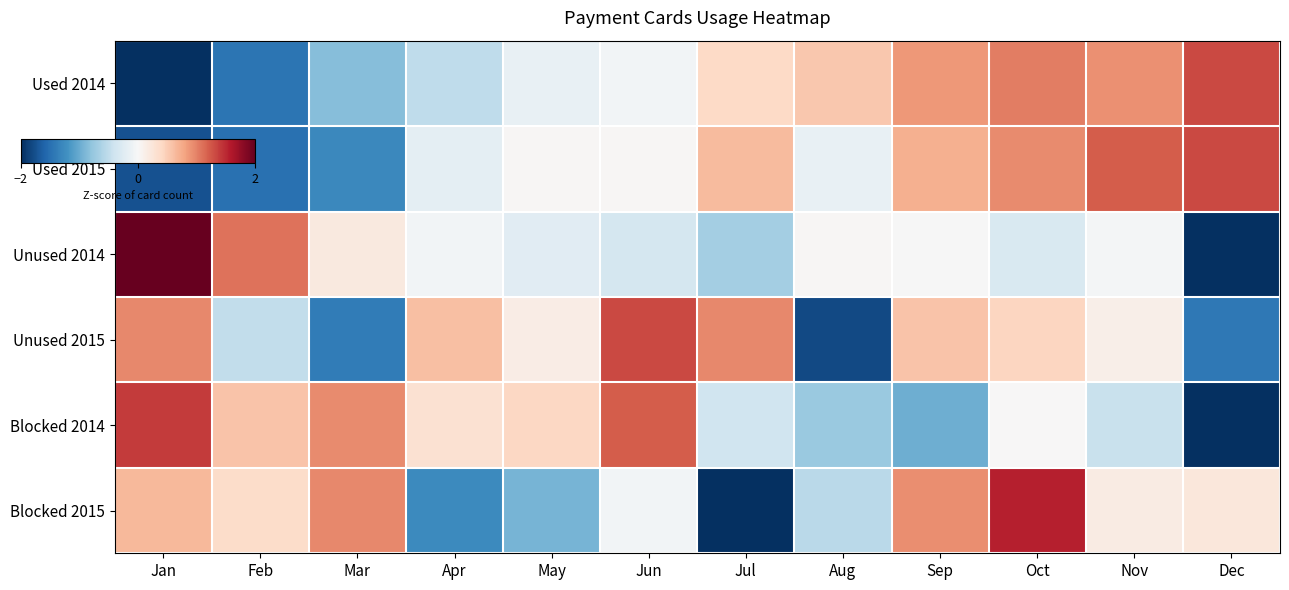

Reading right to left, extract all data points from this chart.

Used 2014: Dec=1.3	Nov=0.9	Oct=1.0	Sep=0.9	Aug=0.5	Jul=0.4	Jun=-0.1	May=-0.2	Apr=-0.5	Mar=-0.9	Feb=-1.5	Jan=-2.0
Used 2015: Dec=1.3	Nov=1.2	Oct=1.0	Sep=0.7	Aug=-0.2	Jul=0.6	Jun=0.0	May=0.0	Apr=-0.2	Mar=-1.3	Feb=-1.5	Jan=-1.7
Unused 2014: Dec=-2.1	Nov=-0.0	Oct=-0.3	Sep=-0.0	Aug=0.0	Jul=-0.7	Jun=-0.3	May=-0.2	Apr=-0.0	Mar=0.2	Feb=1.1	Jan=2.4
Unused 2015: Dec=-1.4	Nov=0.1	Oct=0.4	Sep=0.6	Aug=-1.8	Jul=1.0	Jun=1.3	May=0.2	Apr=0.6	Mar=-1.4	Feb=-0.5	Jan=1.0
Blocked 2014: Dec=-2.3	Nov=-0.4	Oct=0.0	Sep=-1.0	Aug=-0.7	Jul=-0.4	Jun=1.2	May=0.4	Apr=0.3	Mar=0.9	Feb=0.6	Jan=1.4
Blocked 2015: Dec=0.2	Nov=0.2	Oct=1.6	Sep=0.9	Aug=-0.5	Jul=-2.1	Jun=-0.1	May=-0.9	Apr=-1.3	Mar=1.0	Feb=0.4	Jan=0.7